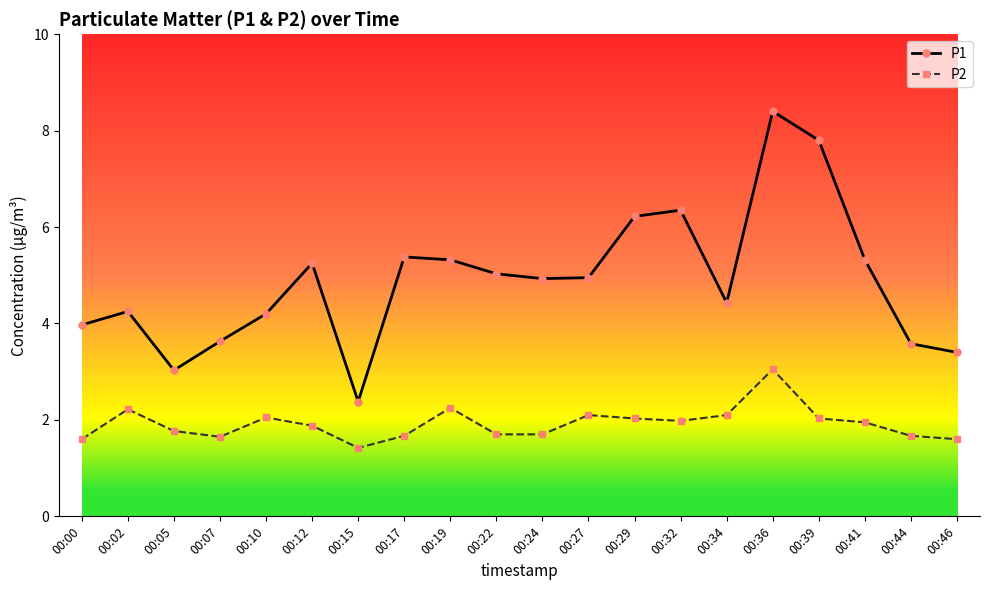

Rank the series at 00:15 from highest to lowest value.

P1, P2